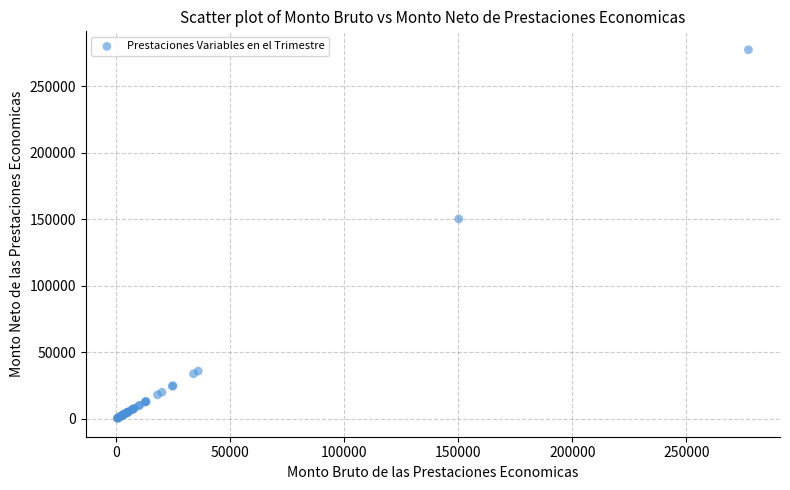

What Y value in the scatter plot is closest to 138819?

150190.2